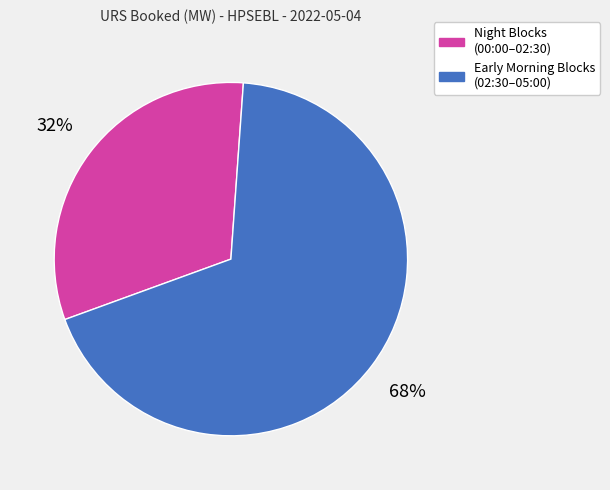

To the nearest percent, what portion does Early Morning Blocks (02:30–05:00) represent?

68%